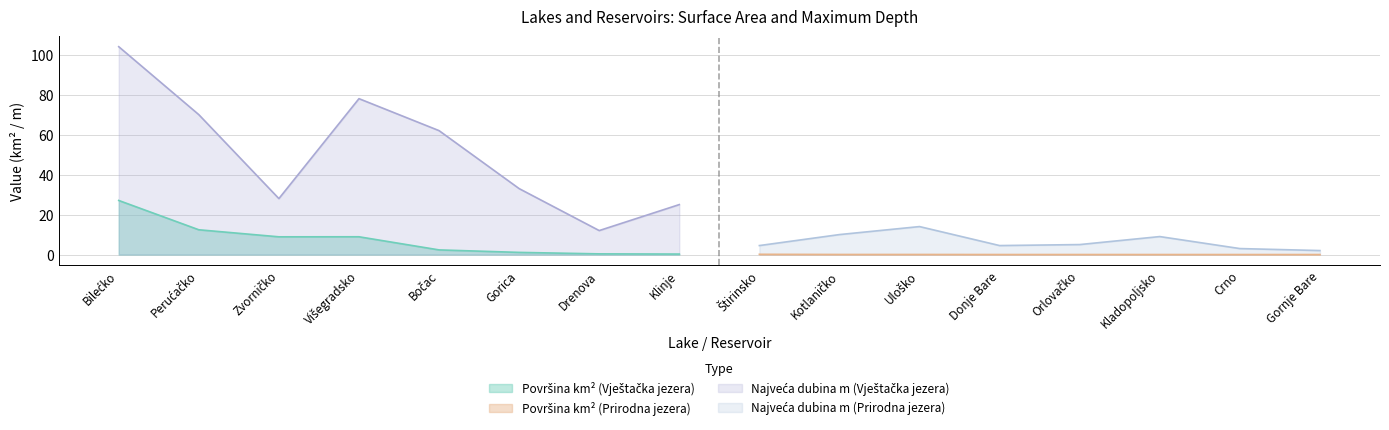

What is the difference between the maximum and minimum values in the Površina (km2) series?

27.1